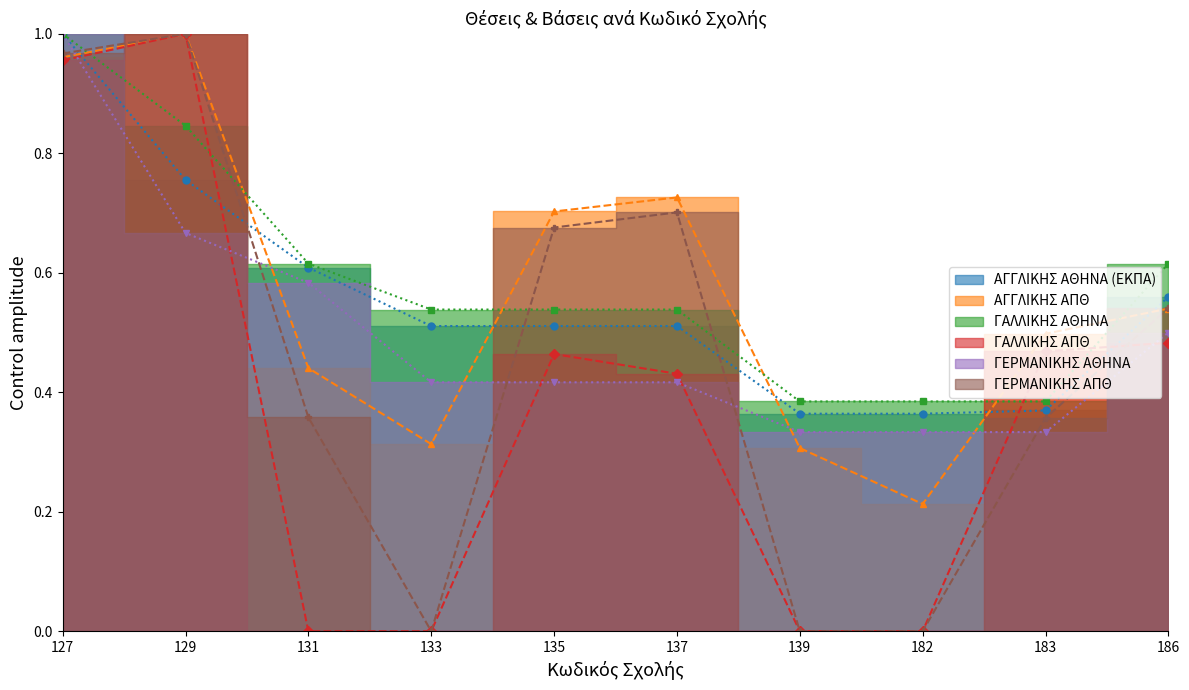

Which series has the largest total across all categories?

ΓΑΛΛΙΚΗΣ ΑΘΗΝΑ